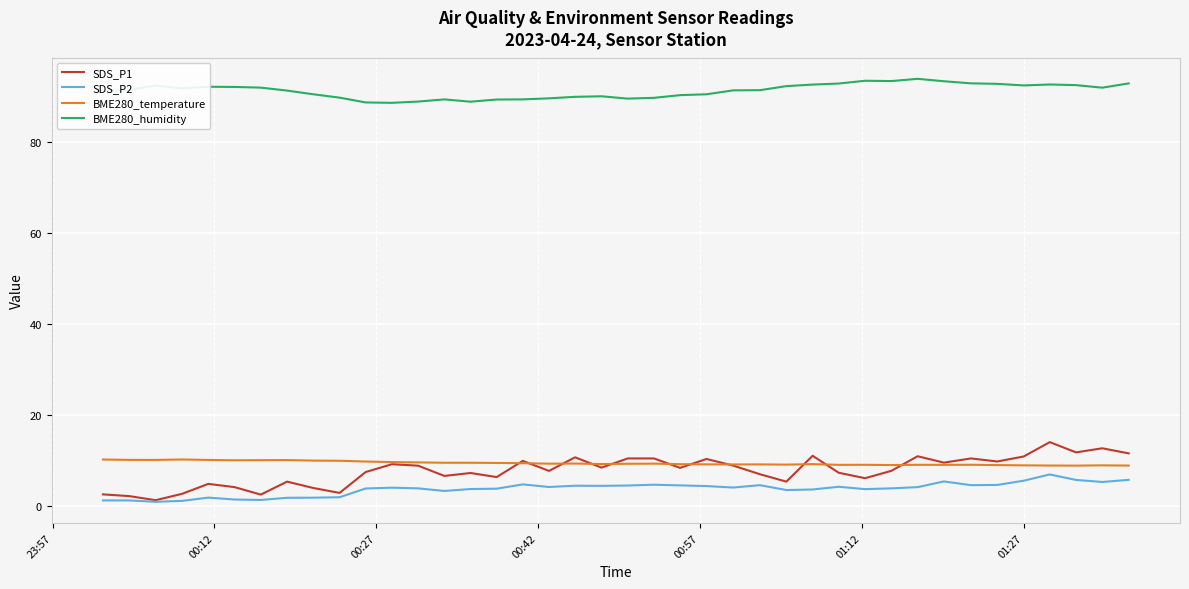

True or false: BME280_humidity and BME280_temperature intersect in this chart.

False